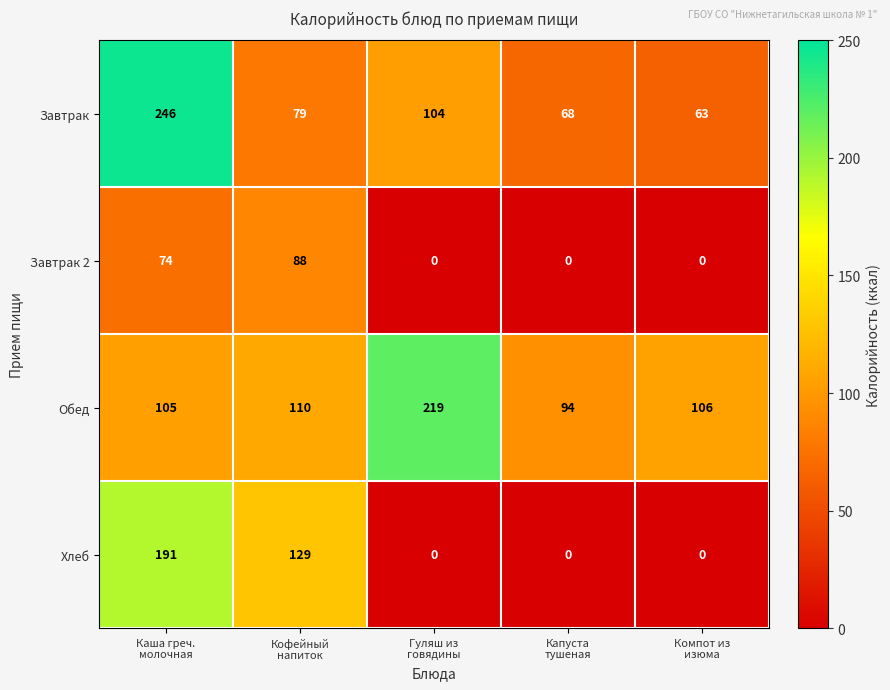

Reading left to right, extract all data points from this chart.

Завтрак: 246	79	104	68	63
Завтрак 2: 74	88	0	0	0
Обед: 105	110	219	94	106
Хлеб: 191	129	0	0	0